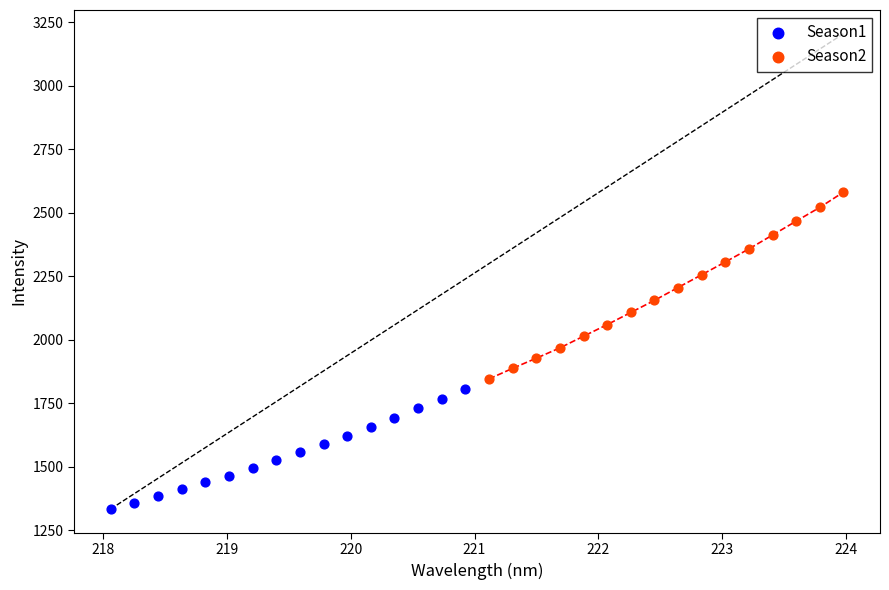

Which series has the widest spread of Y values?

Season2